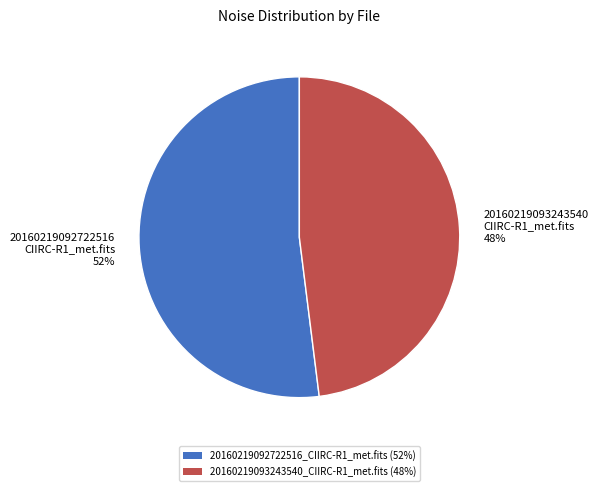

True or false: 20160219093243540 CIIRC-R1_met.fits 48% accounts for 48% of the total.

True